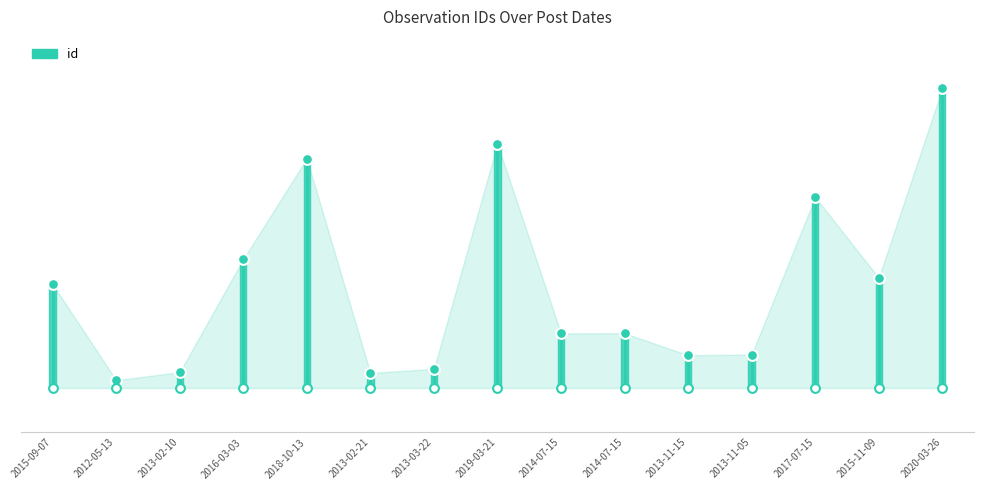

Between 2013-02-21 and 2012-05-13, which is larger?

2013-02-21